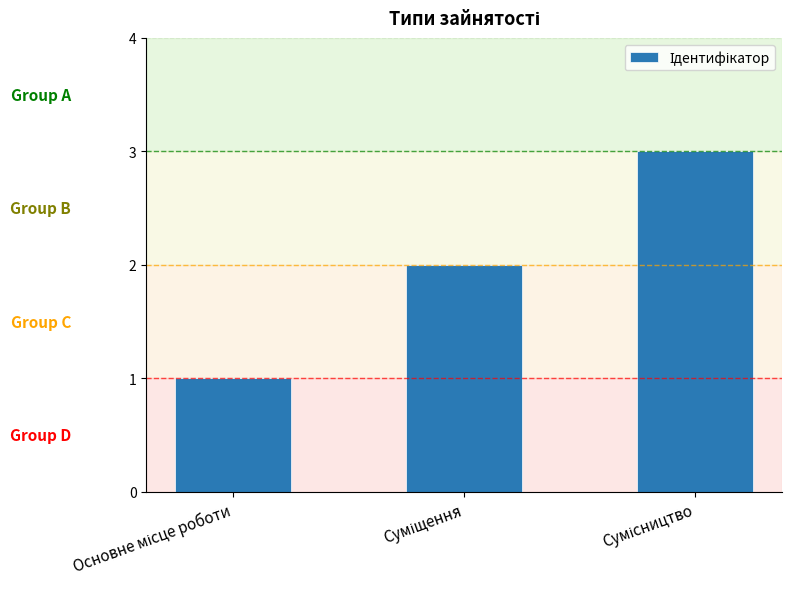

Reading left to right, list all the values displayed in this chart.

1	2	3